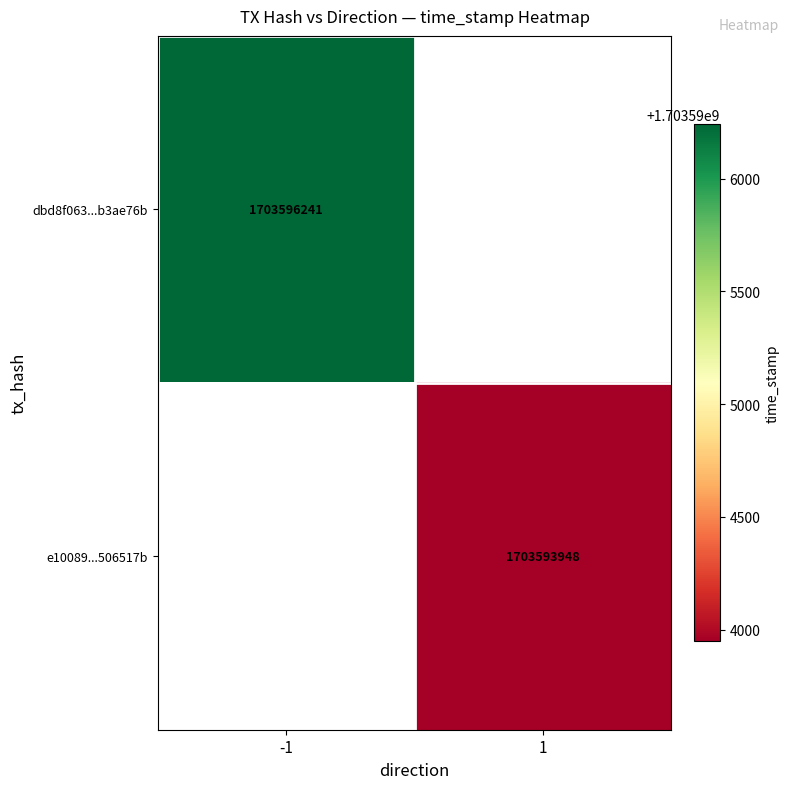

Is the value of e10089...506517b at 1 greater than the value of dbd8f063...b3ae76b at -1?

No